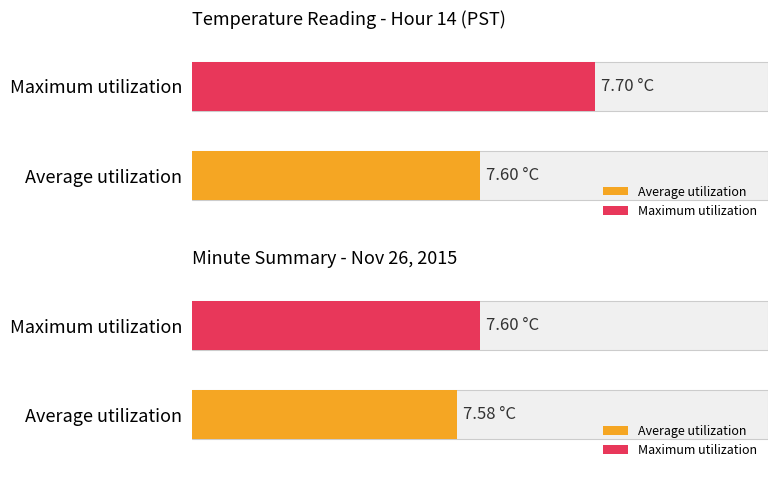

The value of Maximum utilization at 14:29 is 7.6. True or false?

True